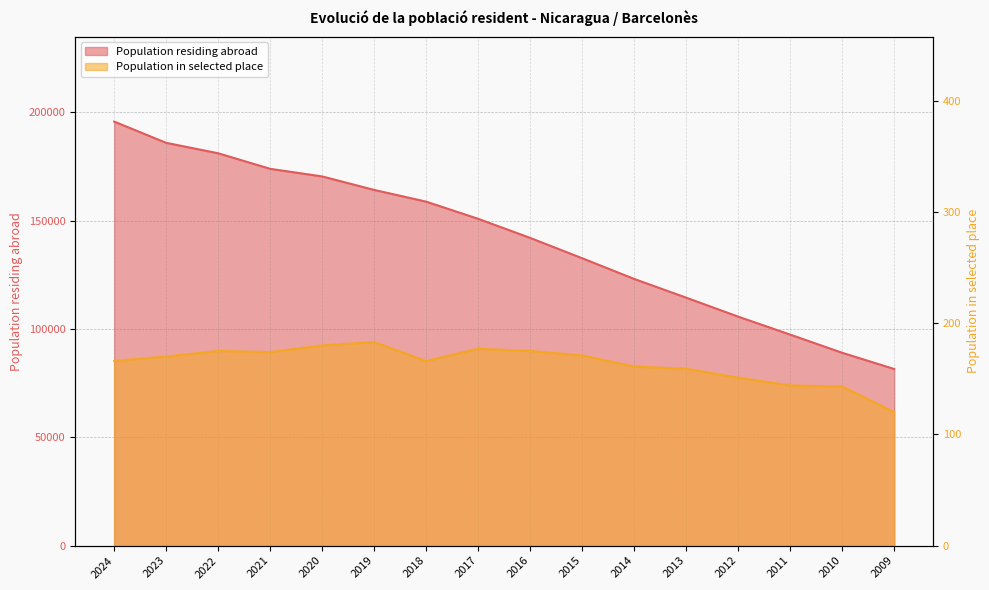

What is the lowest value of the Population residing in the selected place (absolute) series?

120